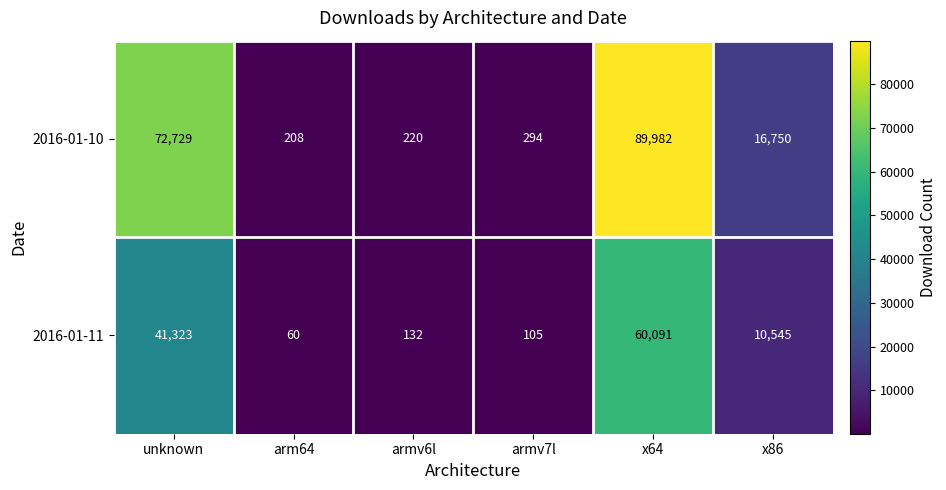

At which label does 2016-01-11 first exceed 10545?

unknown